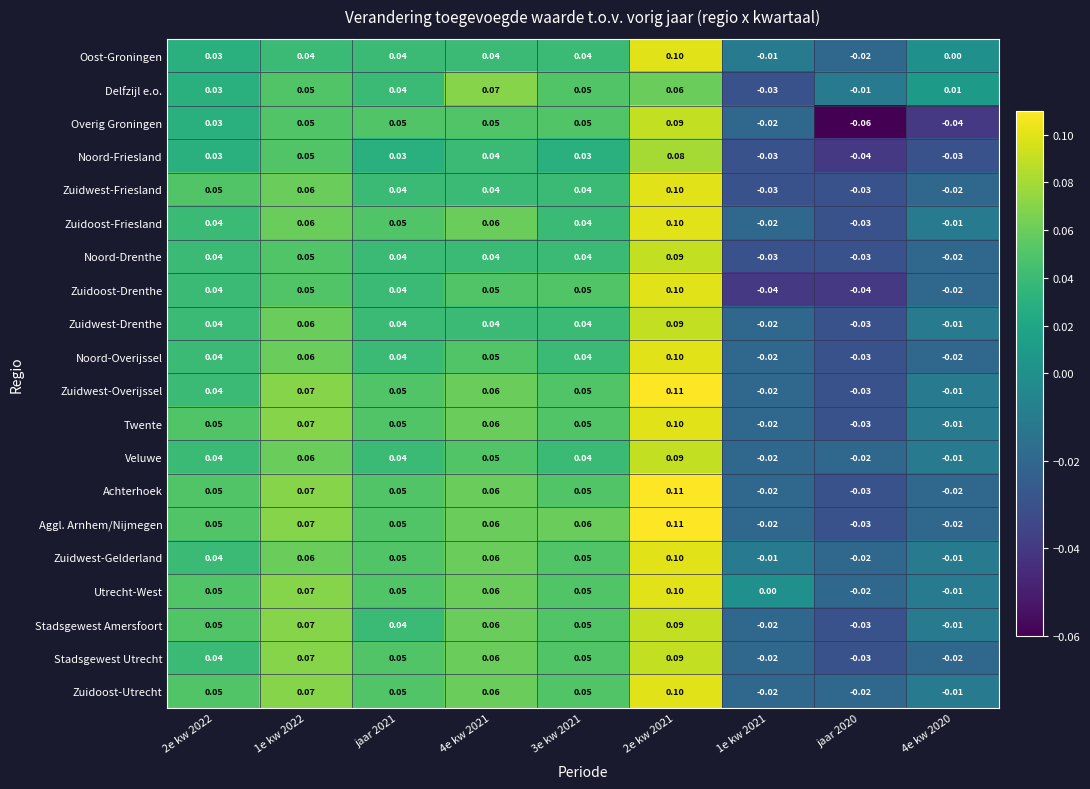

Which series changed the most between 2e kw 2021 and 1e kw 2021?

Zuidoost-Drenthe